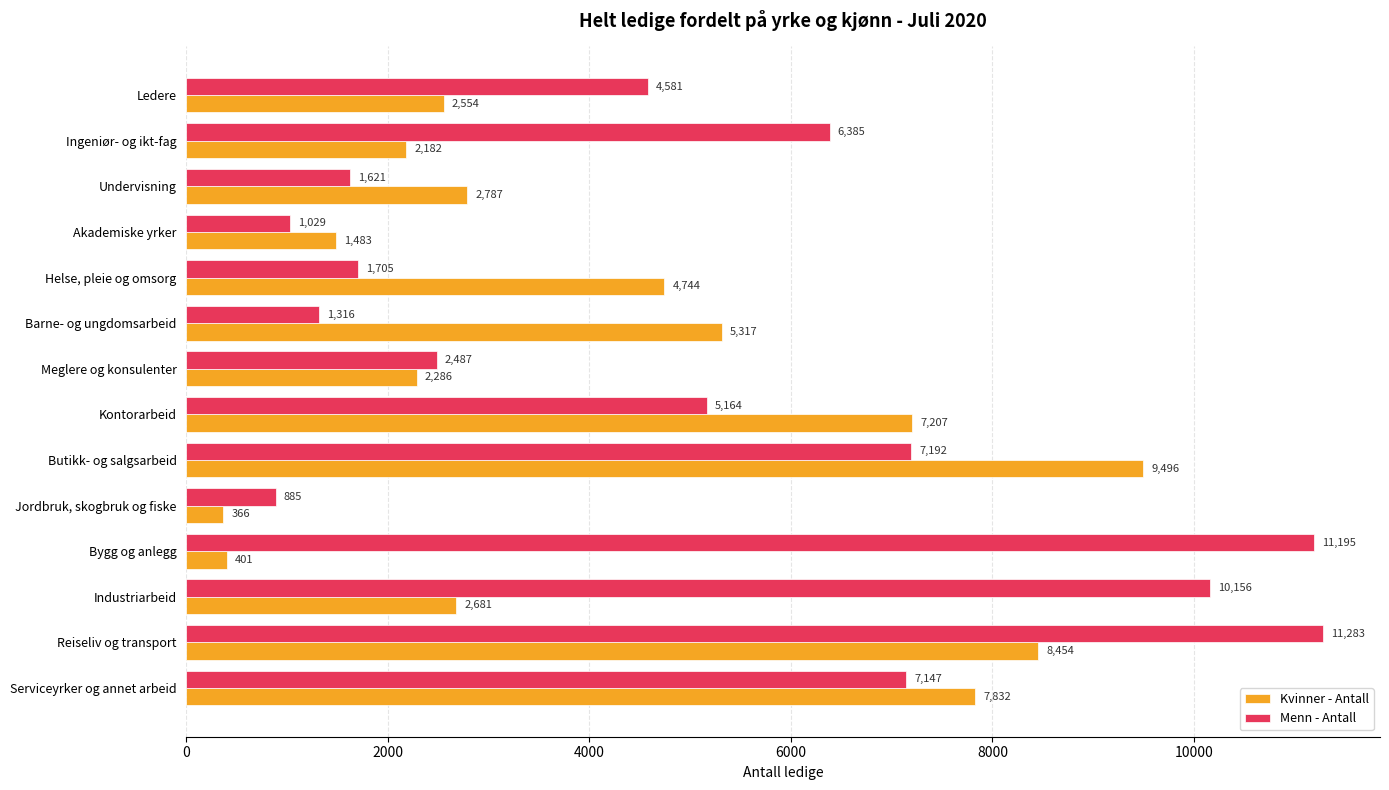

Which series has the widest spread of values?

Menn - Antall